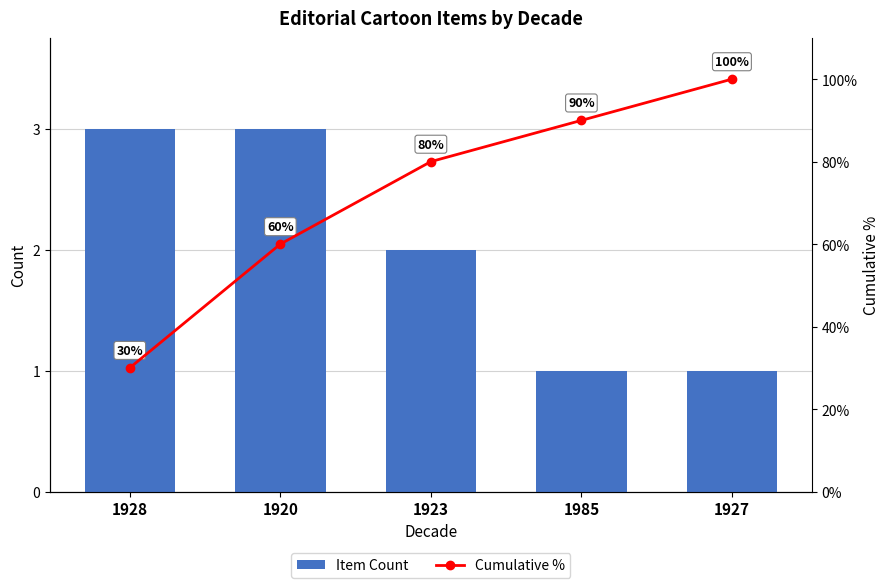

The Item Count series shows 3 at 1923. True or false?

False